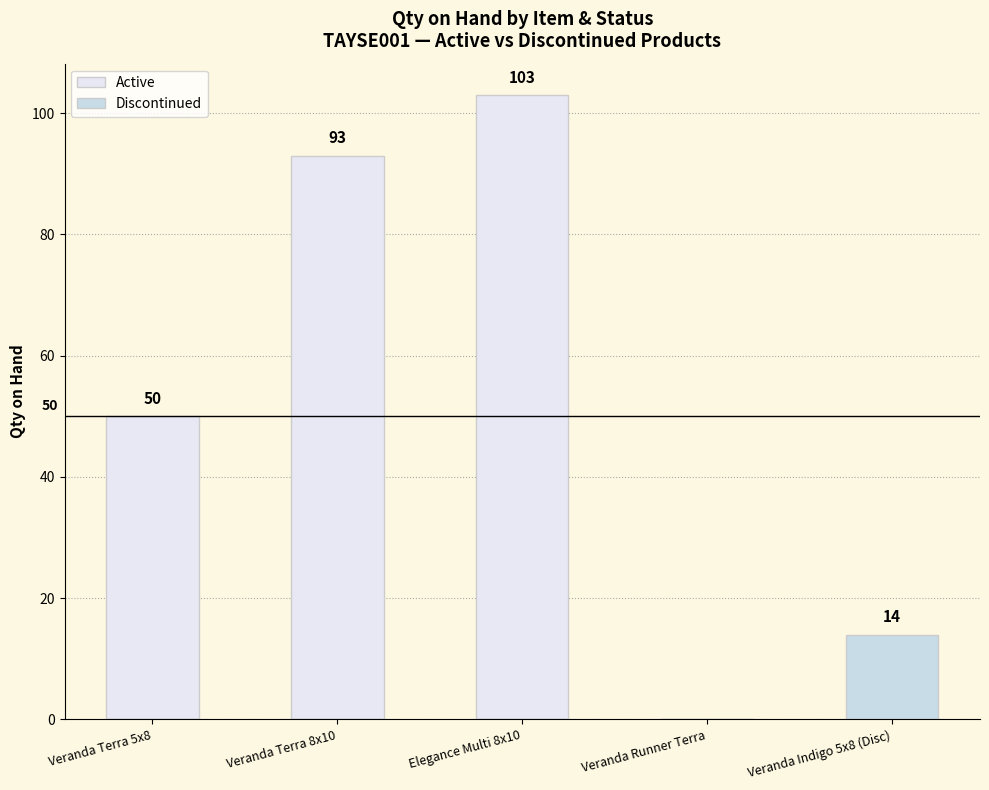

How many values in Active are above zero?

3